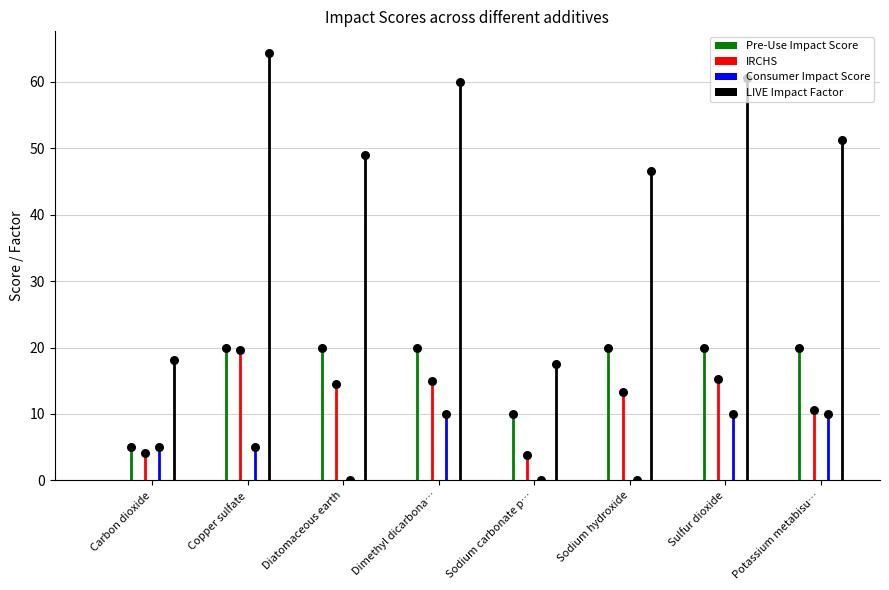

Which series has the largest Y range (max minus min)?

LIVE Impact Factor